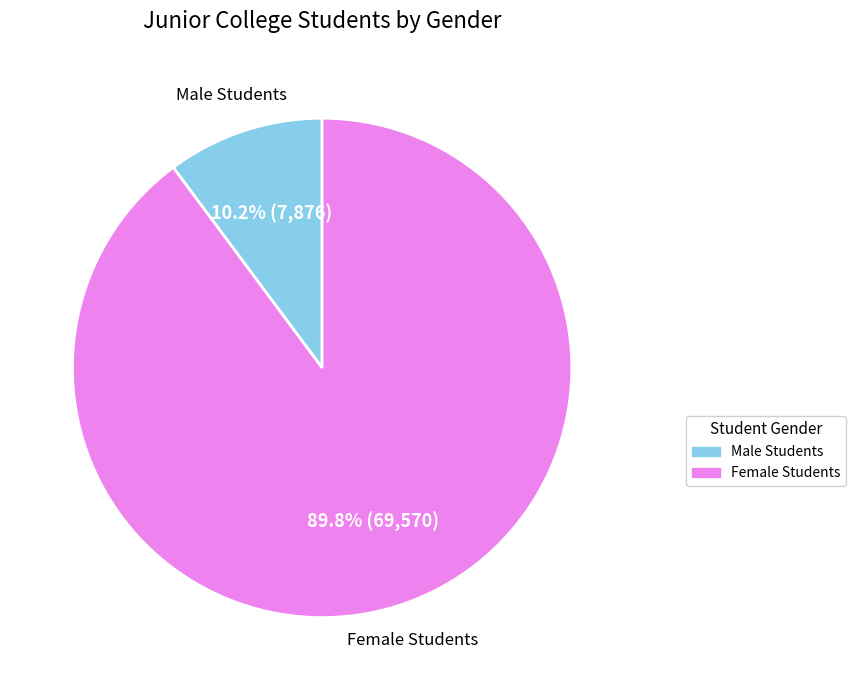

Does any single category account for the majority?

Yes